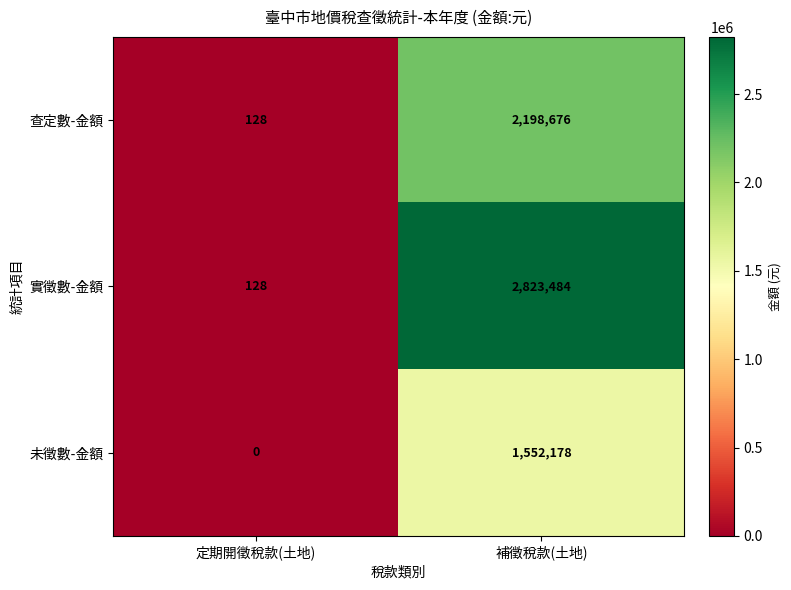

Rank the series by their maximum value, from lowest to highest.

未徵數-金額, 查定數-金額, 實徵數-金額